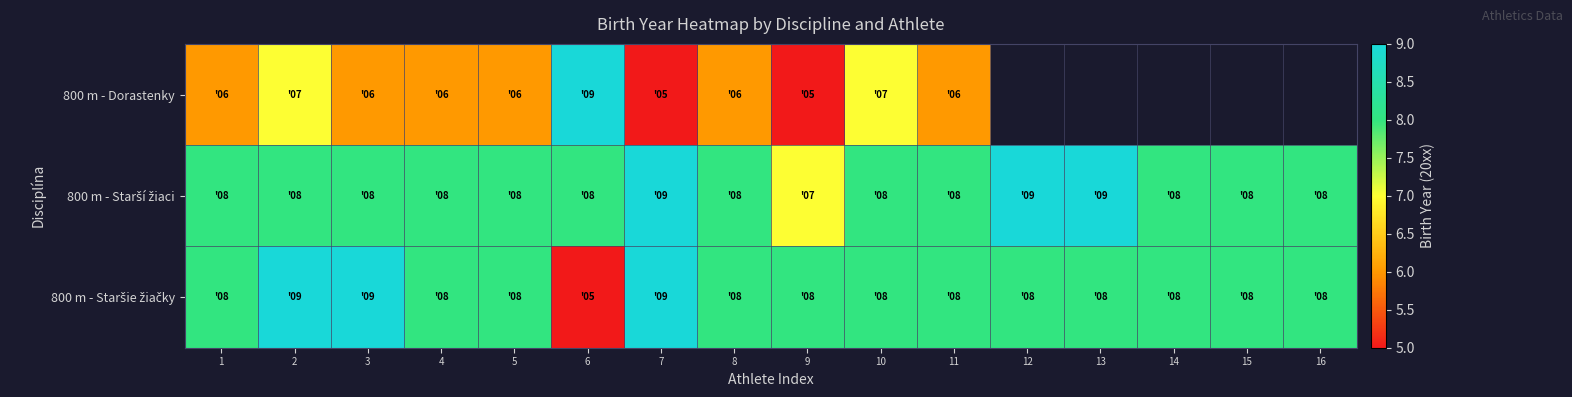

Between 1 and 5, which is larger?

1